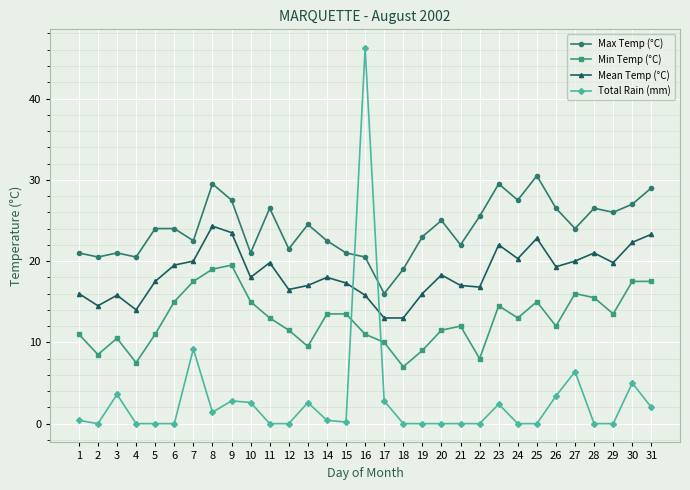

What is the sum of all Mean Temp (°C) values?

572.4